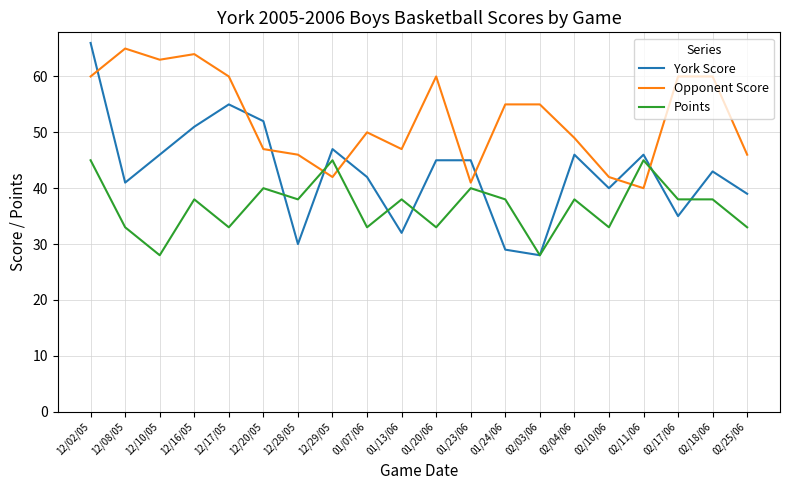

Which series ends up on top after the final intersection of Opponent Score and York Score?

Opponent Score